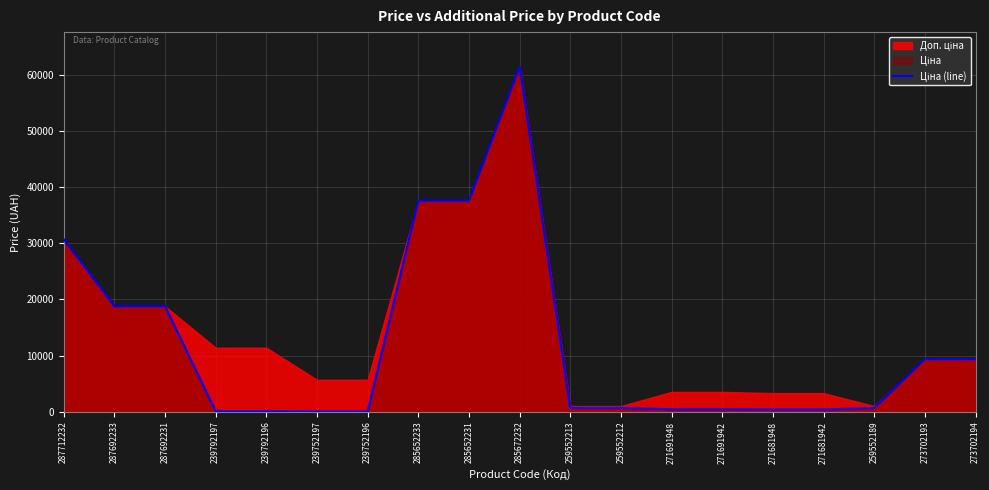

What position from the right is 285672232?

10